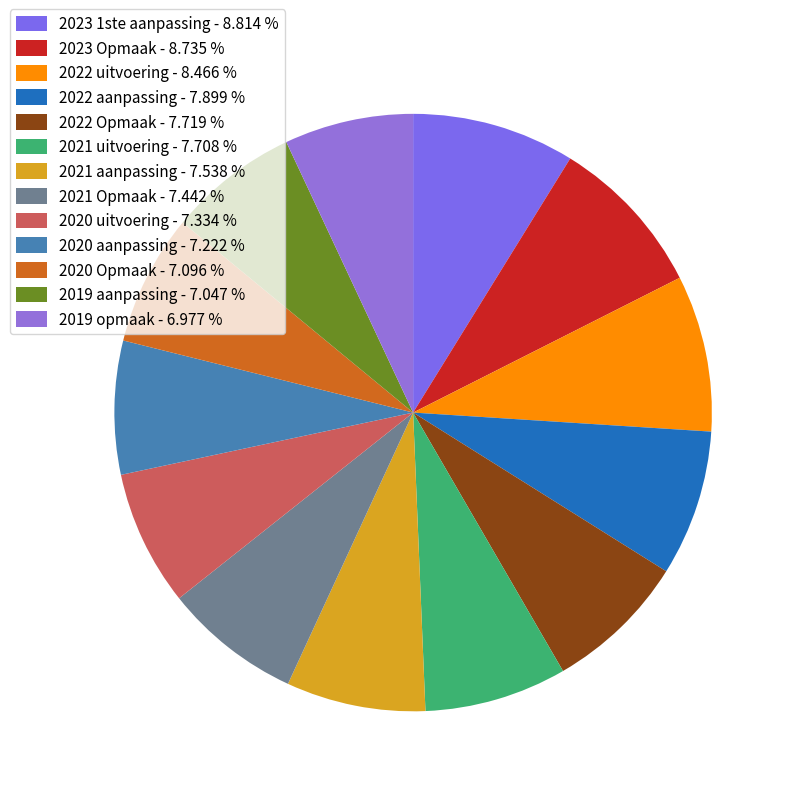

Is there any slice that represents more than half of the pie?

No